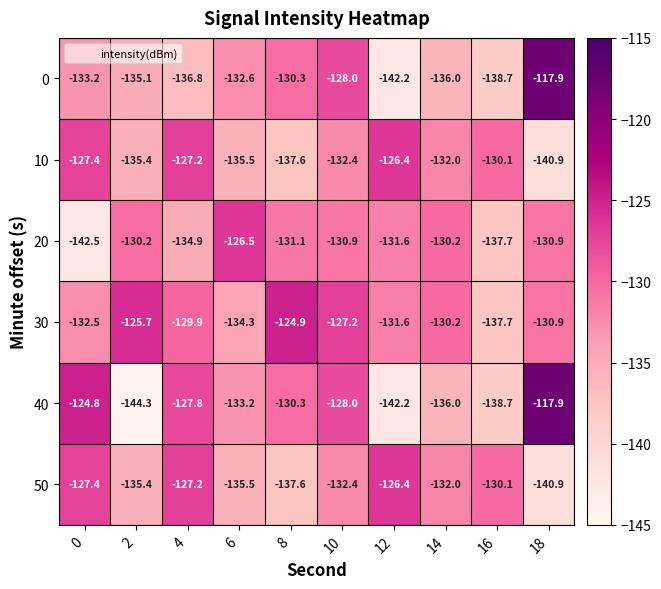

Between 0 and 2, which series saw the biggest shift?

40